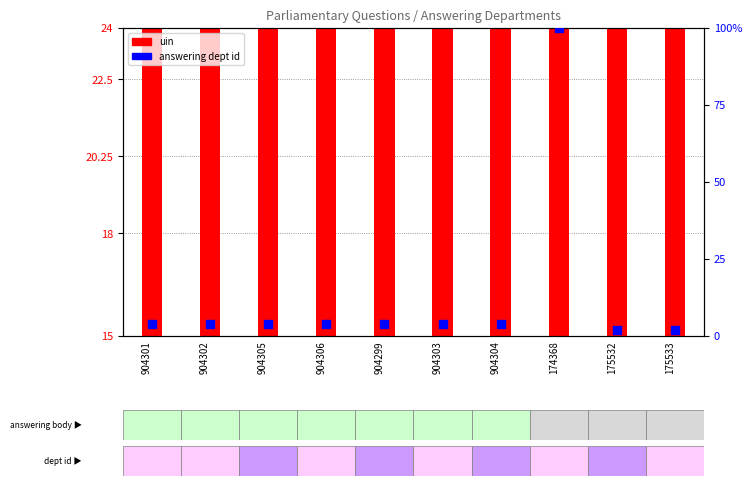

Which series contains the highest Y value?

answering dept id